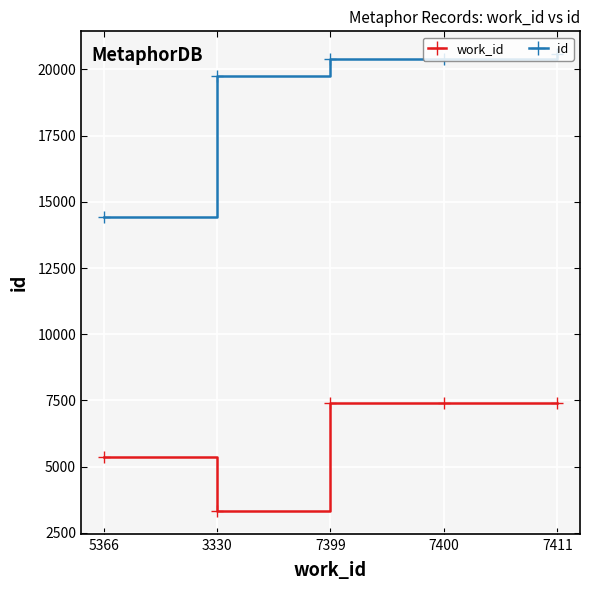

What is the label of the 2nd point from the left?

3330